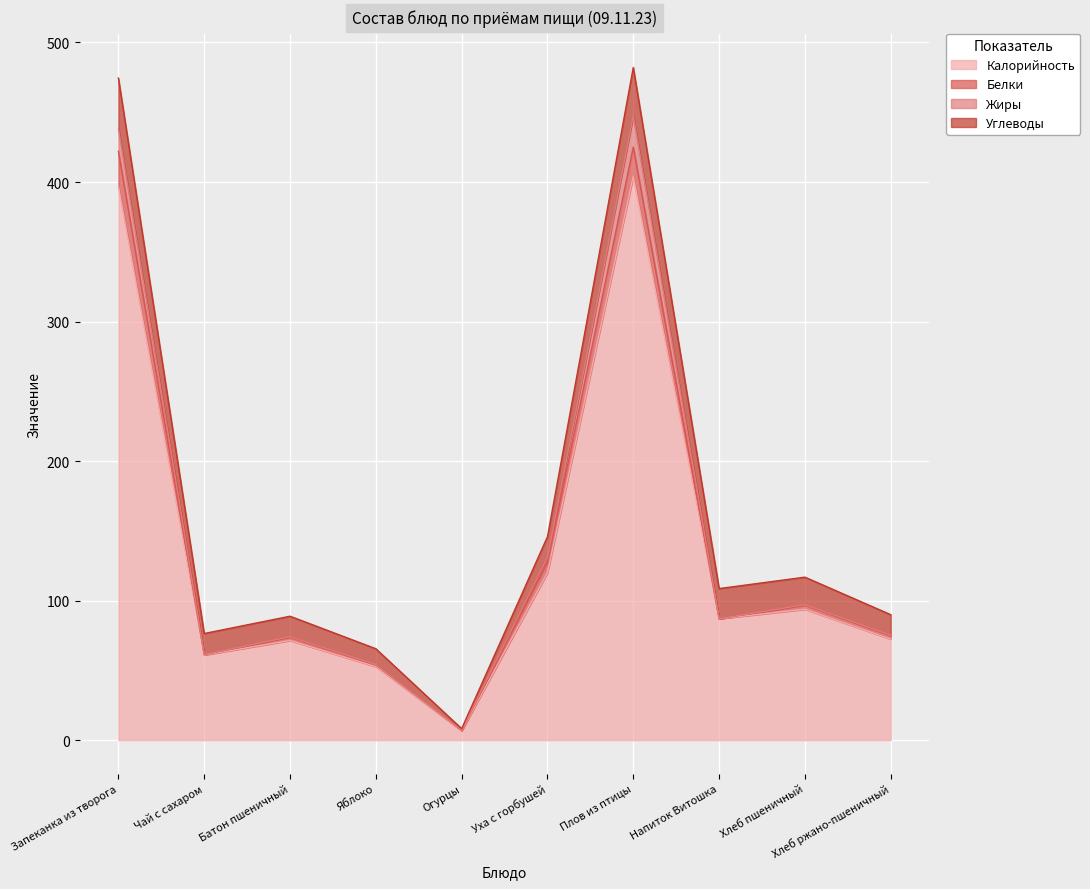

List the labels in order of Белки value, smallest first.

Огурцы, Яблоко, Чай с сахаром, Батон пшеничный, Хлеб ржано-пшеничный, Напиток Витошка, Хлеб пшеничный, Уха с горбушей, Запеканка из творога, Плов из птицы